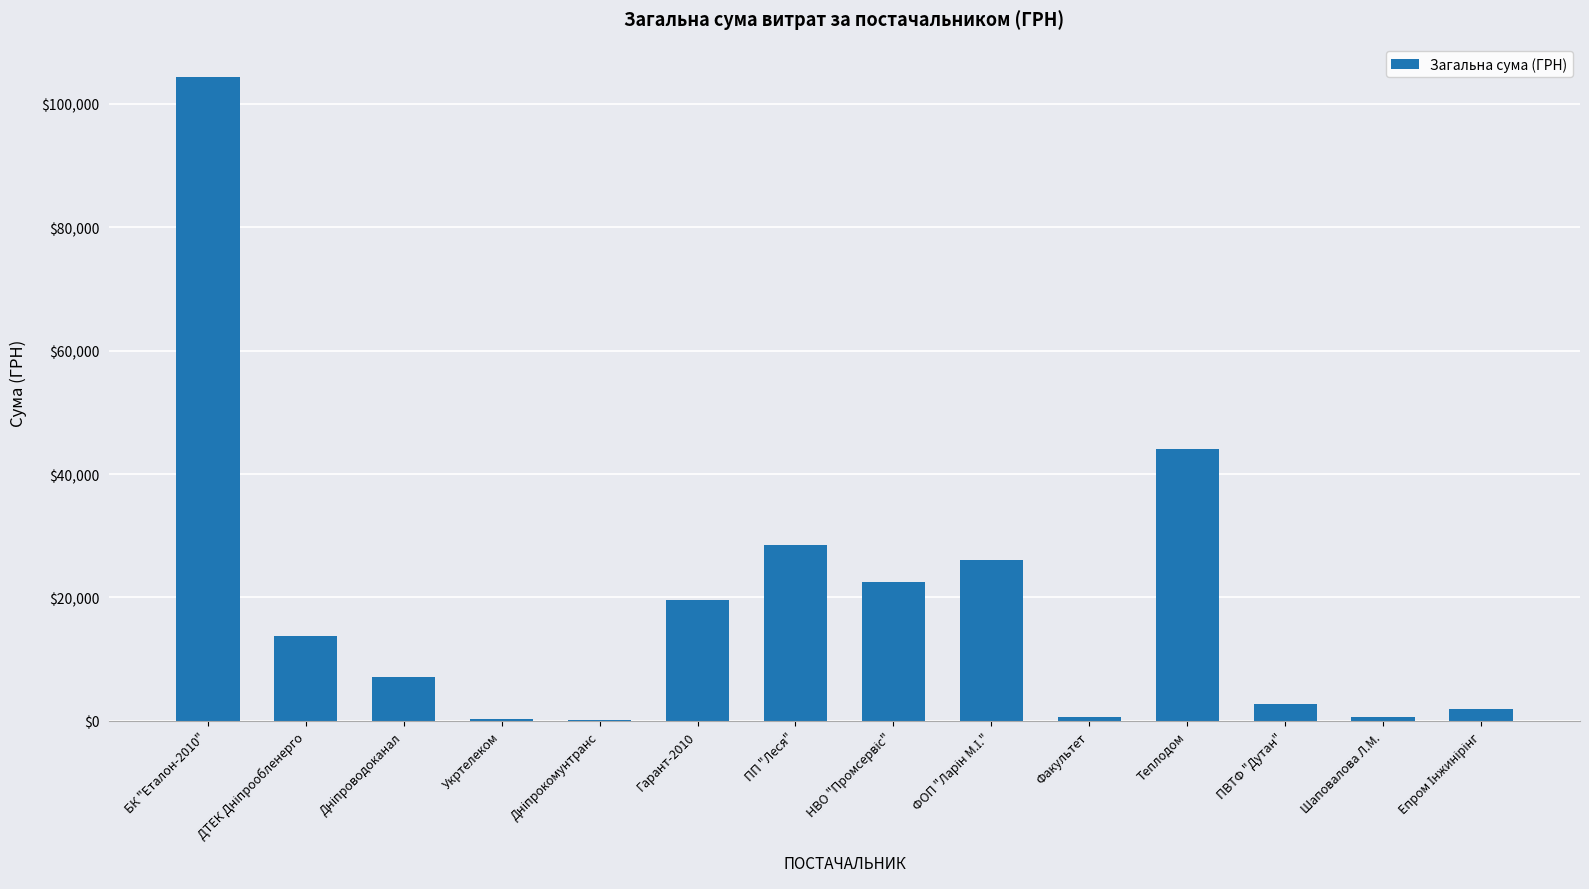

How many data points does each series have?

14